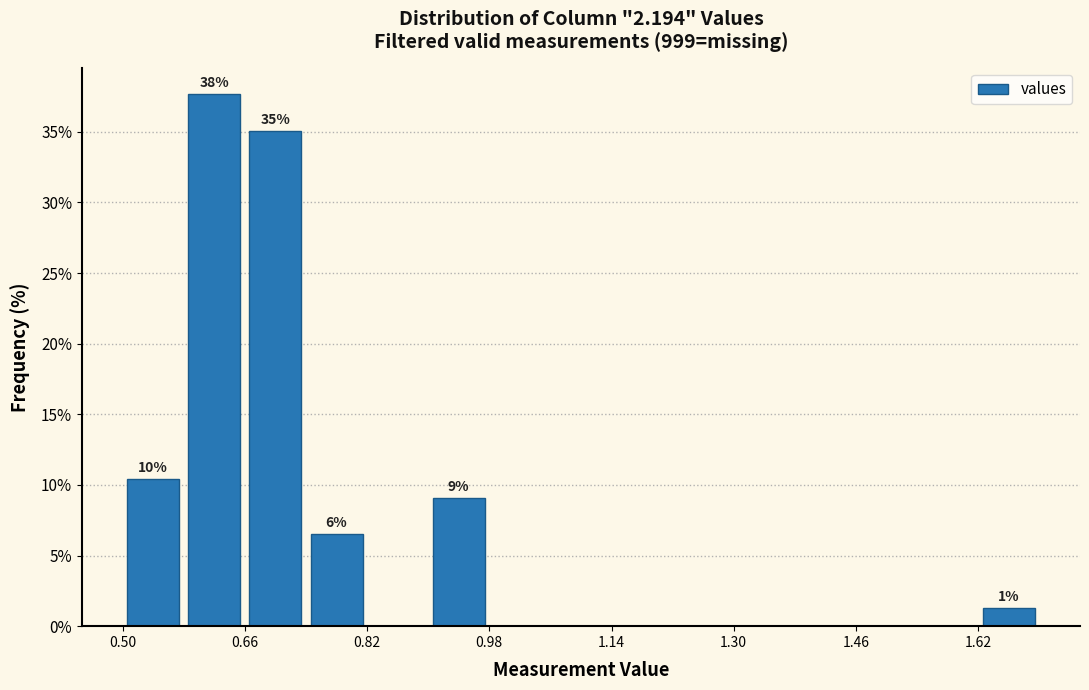

Over which range of the x-axis is the bar tallest?

0.58 to 0.66